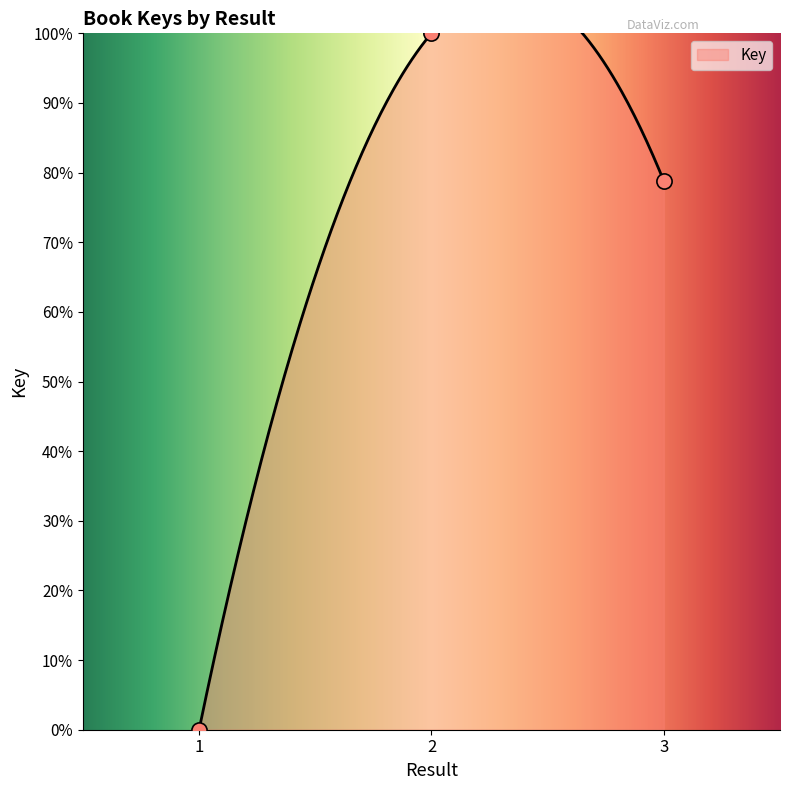

What is the change in value from 2 to 3?

-21.2